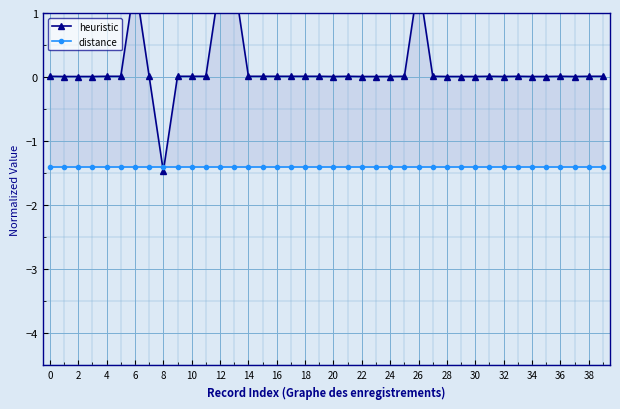

What is the sum of the distance values at 25 and 21?

-2.8